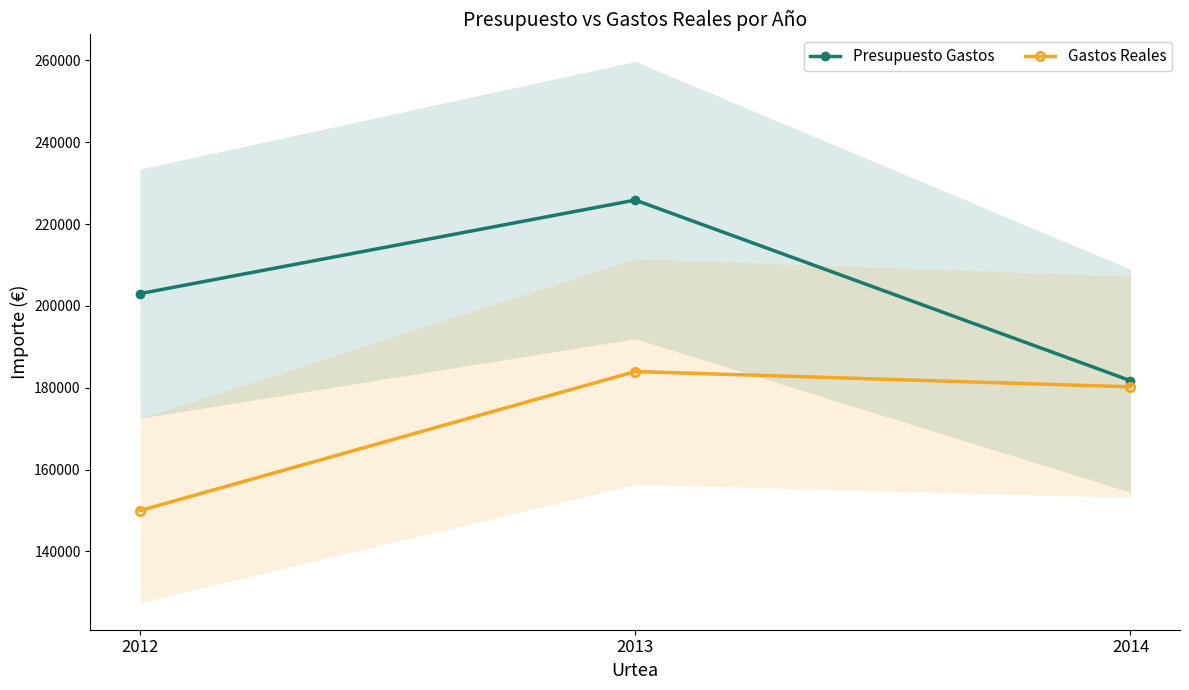

Reading left to right, extract all data points from this chart.

Presupuesto Gastos: 202997.0	225852.7	181730.0
Gastos Reales: 150000.0	183968.6	180221.2